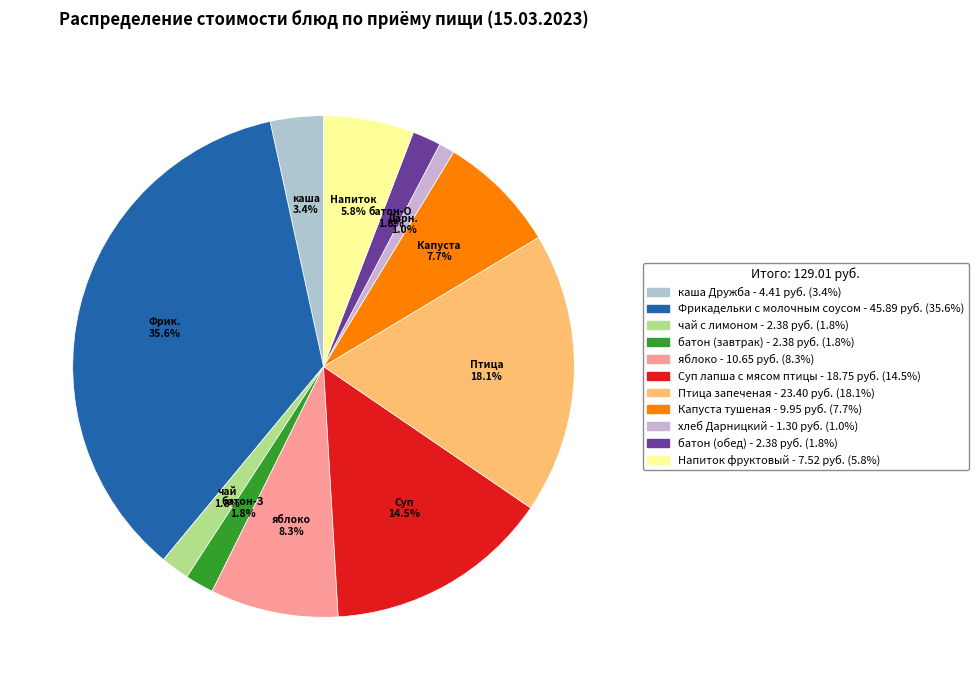

How many segments does this pie chart have?

11